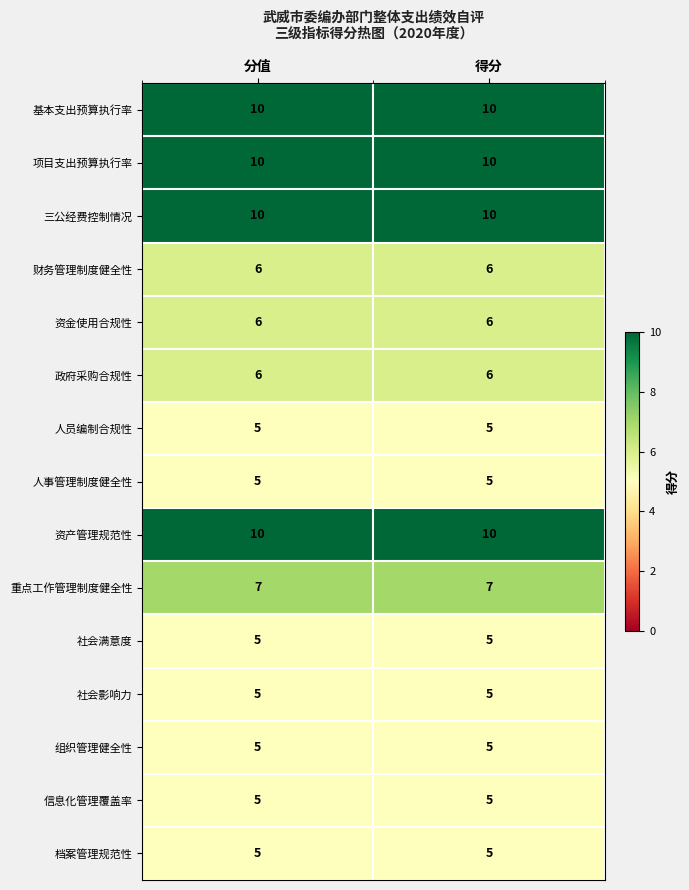

What is the approximate value of 人员编制合规性 at 分值?

5